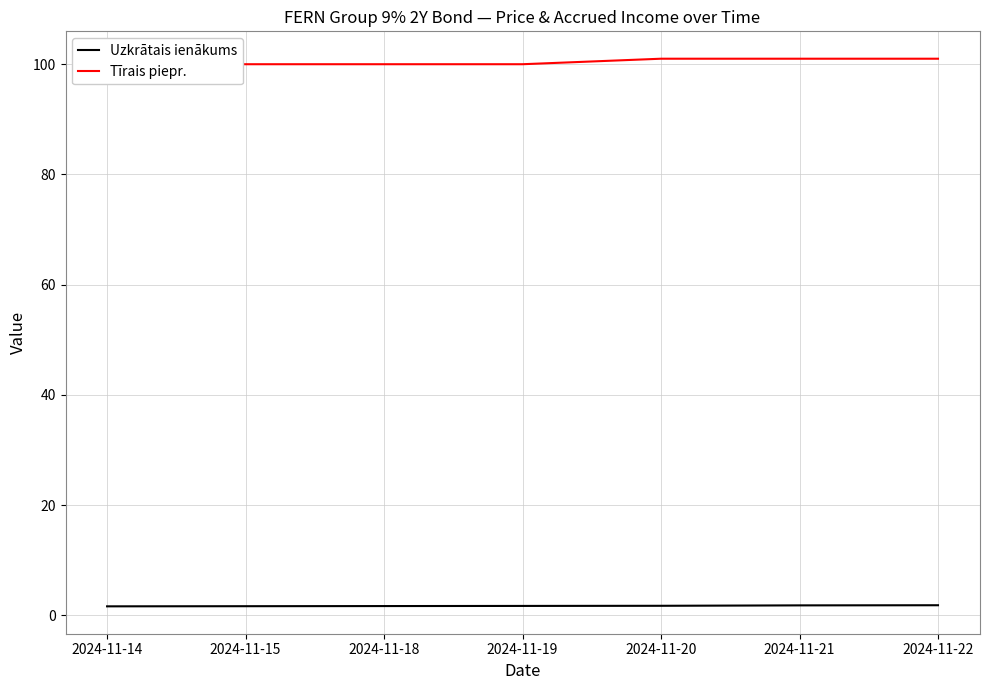

What is the approximate value of Uzkrātais ienākums at 2024-11-18?

1.7